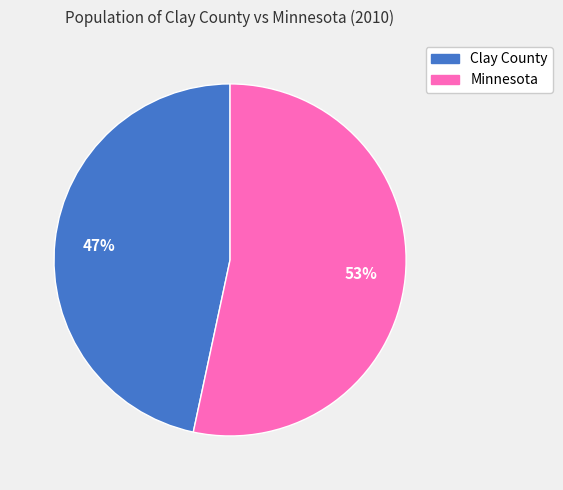

How many segments does this pie chart have?

2